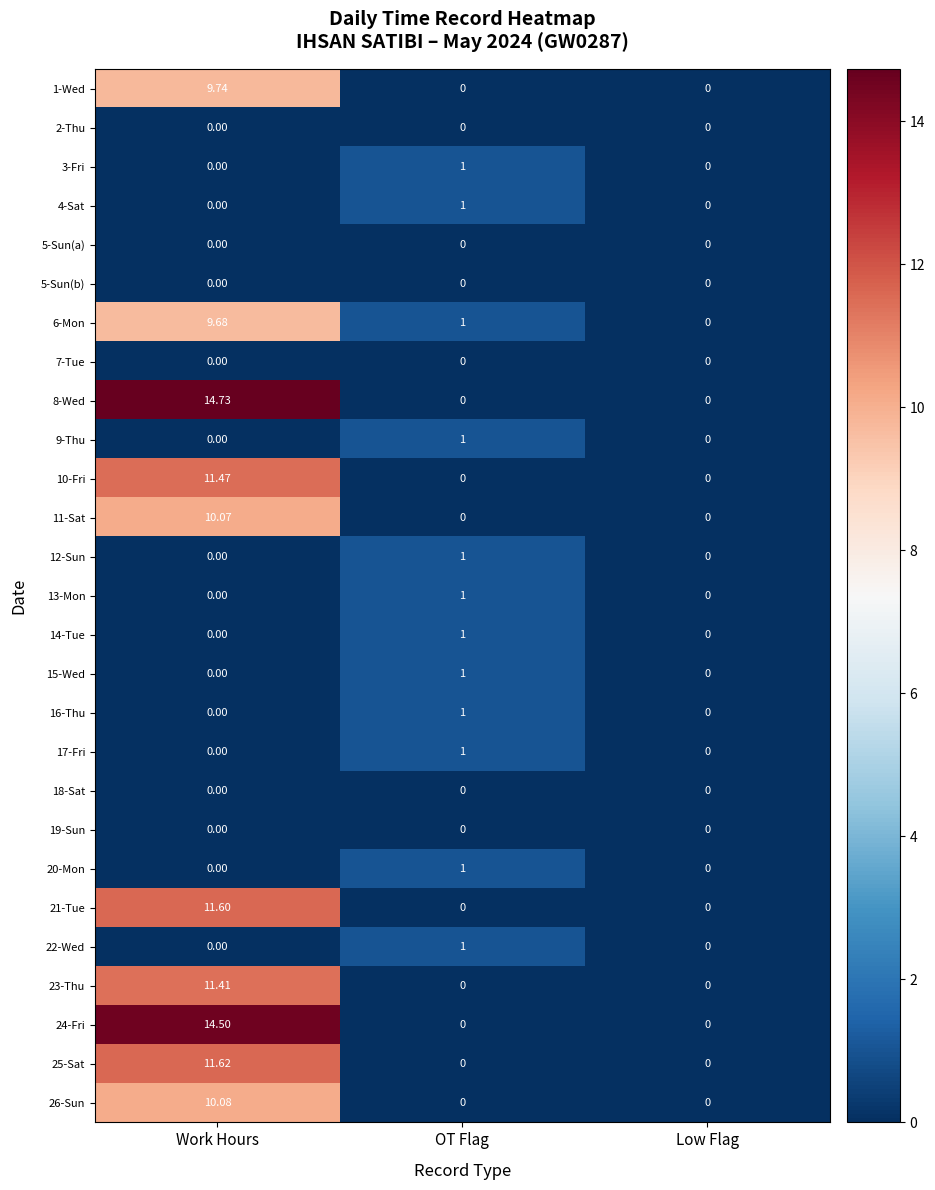

At which category is the sum across all series the highest?

Work Hours